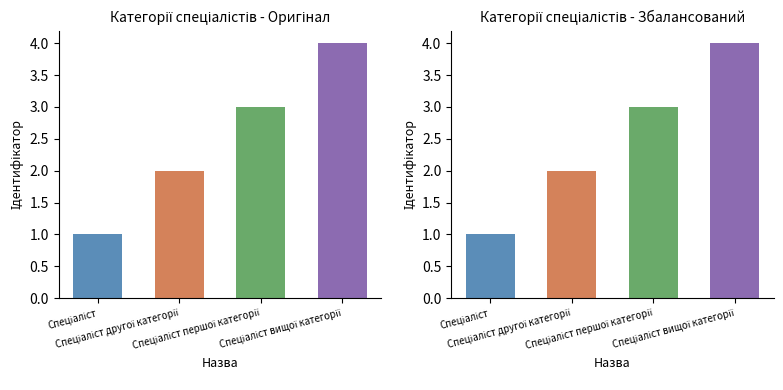

At which category does the chart reach its minimum across all series?

Спеціаліст